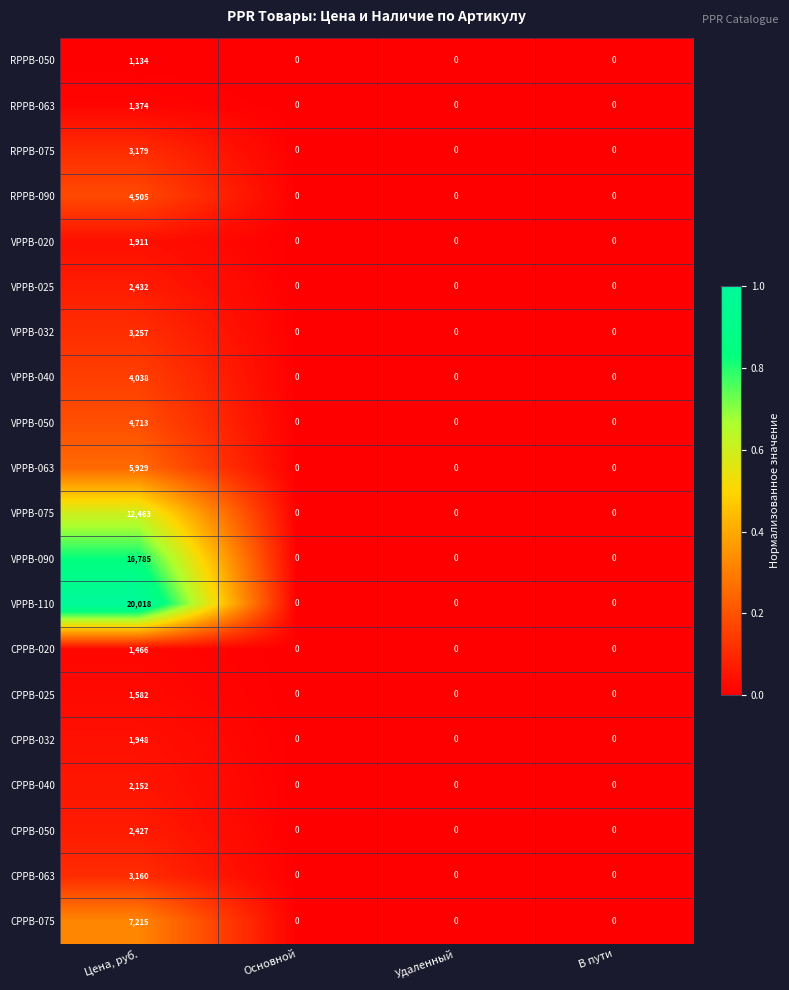

True or false: VPPB-090 has a value of 9940 at В пути.

False